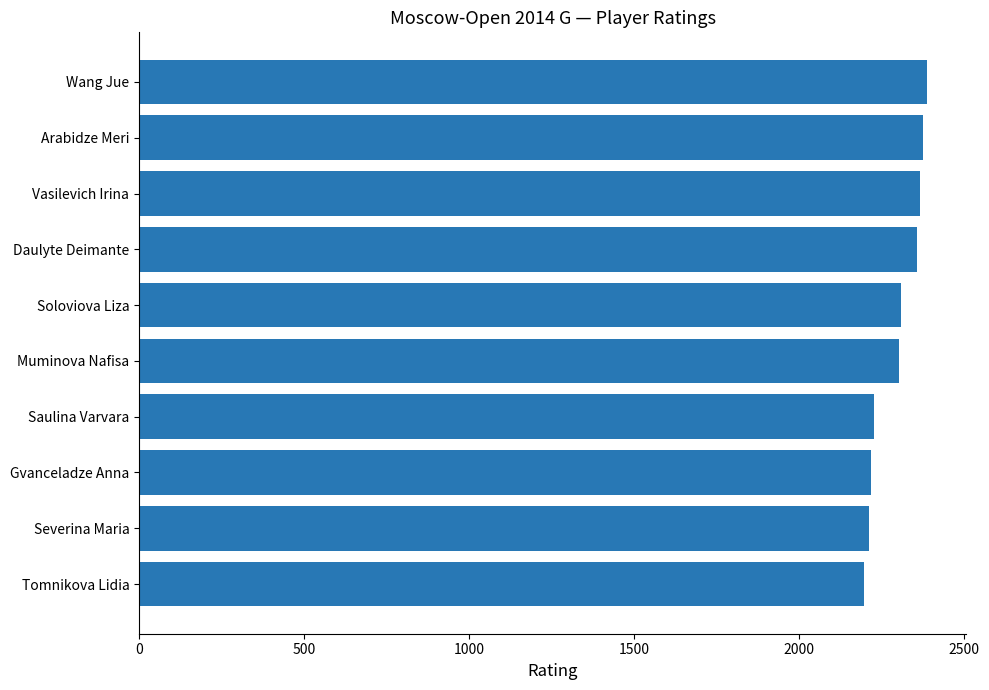

What is the minimum value shown in the chart?

2195